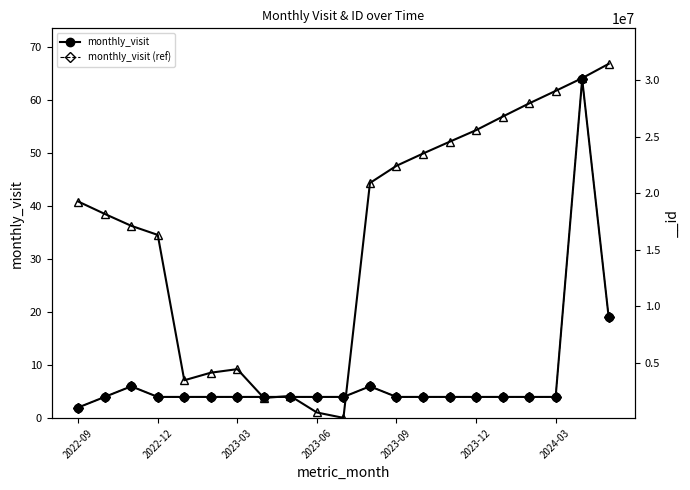

True or false: monthly_visit and monthly_visit (ref) cross at least once.

False